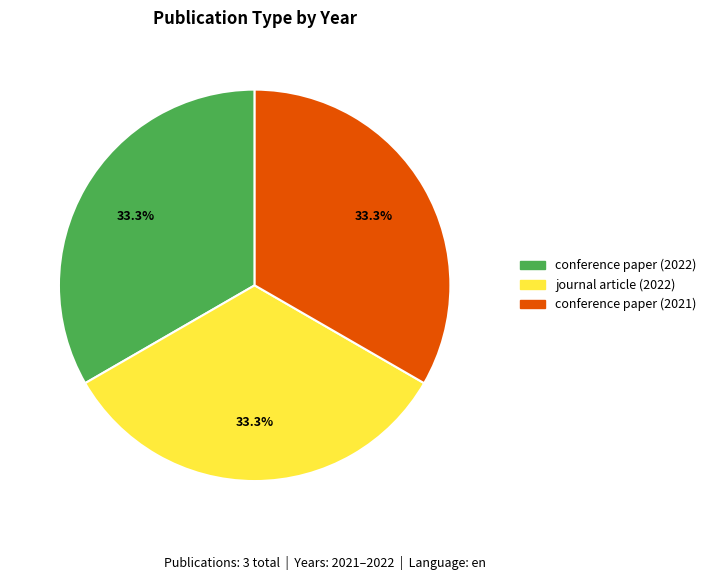

To the nearest percent, what portion does conference paper (2021) represent?

33%